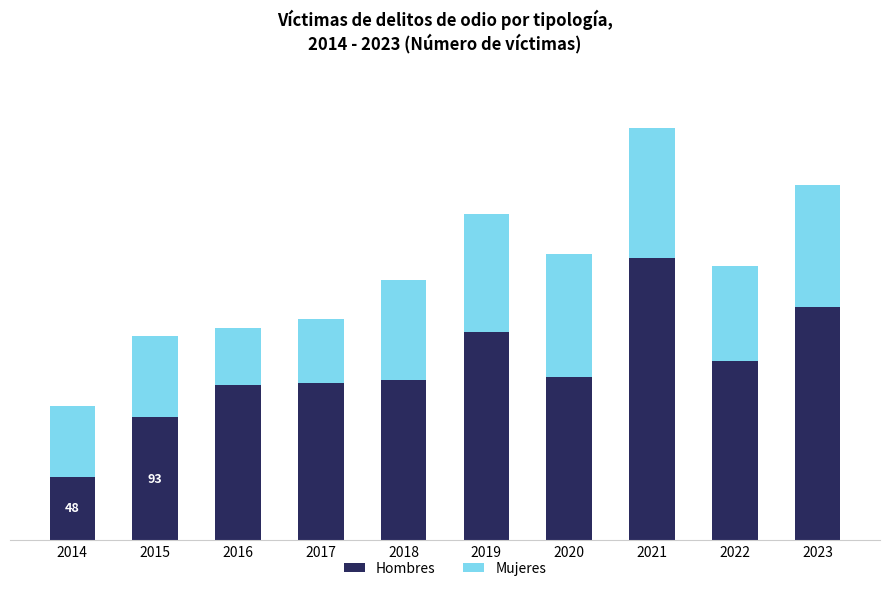

Are the bars grouped side by side (vs. stacked)?

No